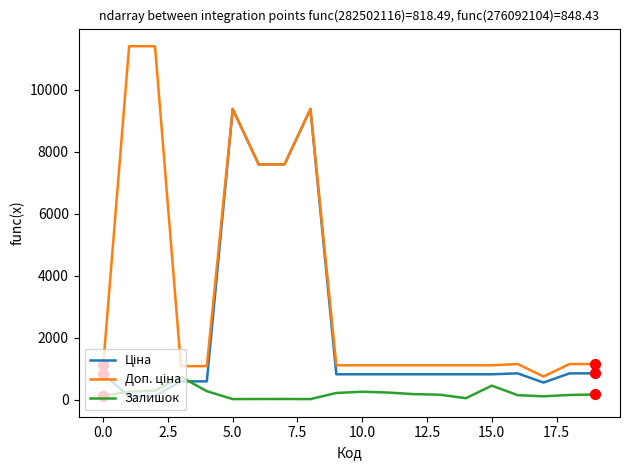

What is the maximum value for Залишок?

736.0